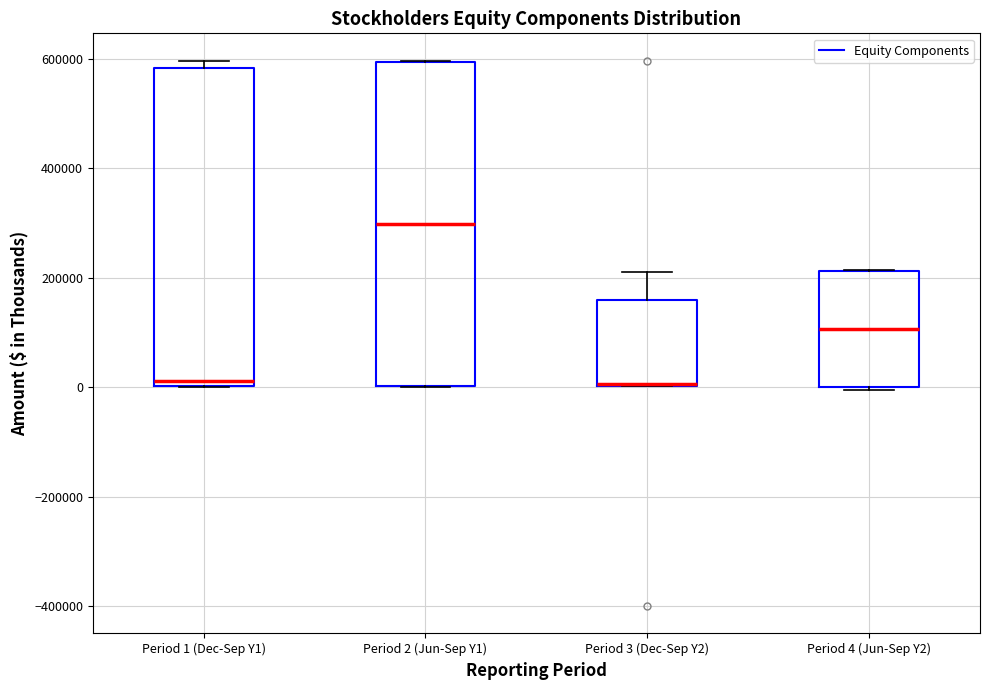

Reading left to right, transcribe this box plot: for each box, give where its median line is, the range the box spans, and where its two whiskers end, as read against the y-axis. The values are not printed on the chart, so give them approximately, as read against the axis.

Period 1 (Dec-Sep Y1): median 20000, box 0 to 580000, whiskers 0 to 600000
Period 2 (Jun-Sep Y1): median 300000, box 0 to 600000, whiskers 0 to 600000
Period 3 (Dec-Sep Y2): median 0 (drawn on the box's lower edge), box 0 to 160000, whiskers 0 to 220000
Period 4 (Jun-Sep Y2): median 100000, box 0 to 220000, whiskers 0 to 220000